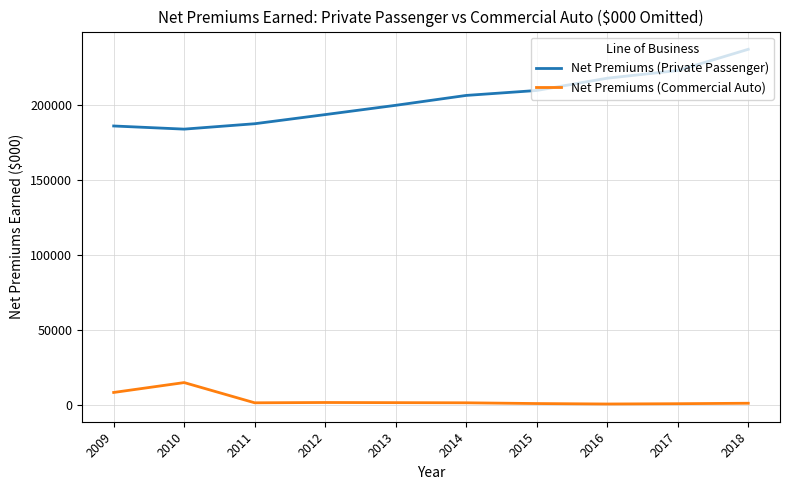

The Net Premiums (Private Passenger) series shows 320708 at 2014. True or false?

False